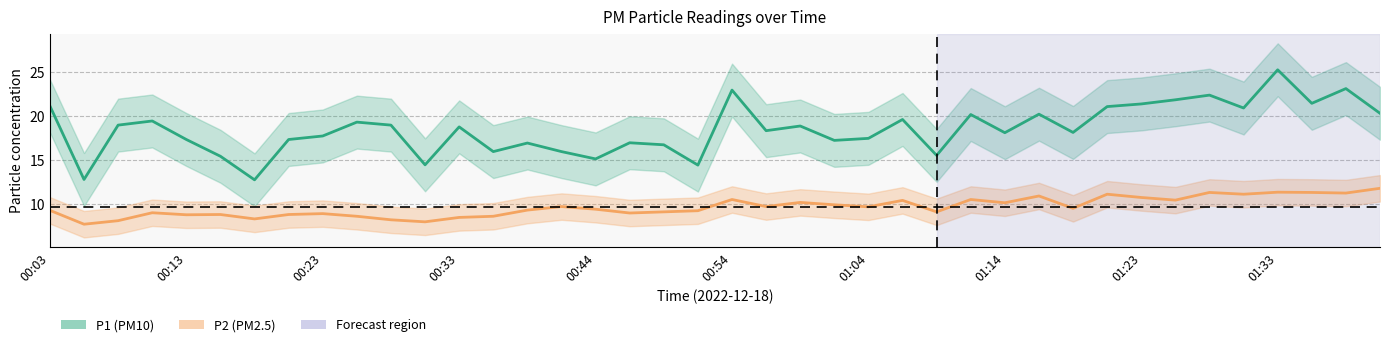

How many interior local valleys does the P1 series have?

13